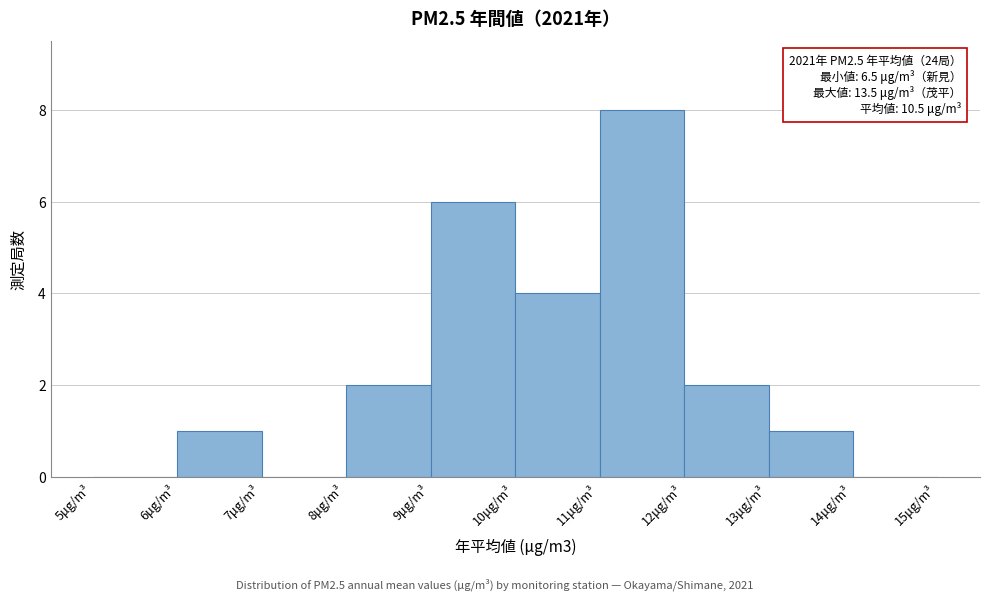

Which range on the x-axis has the tallest bar?

11 to 12